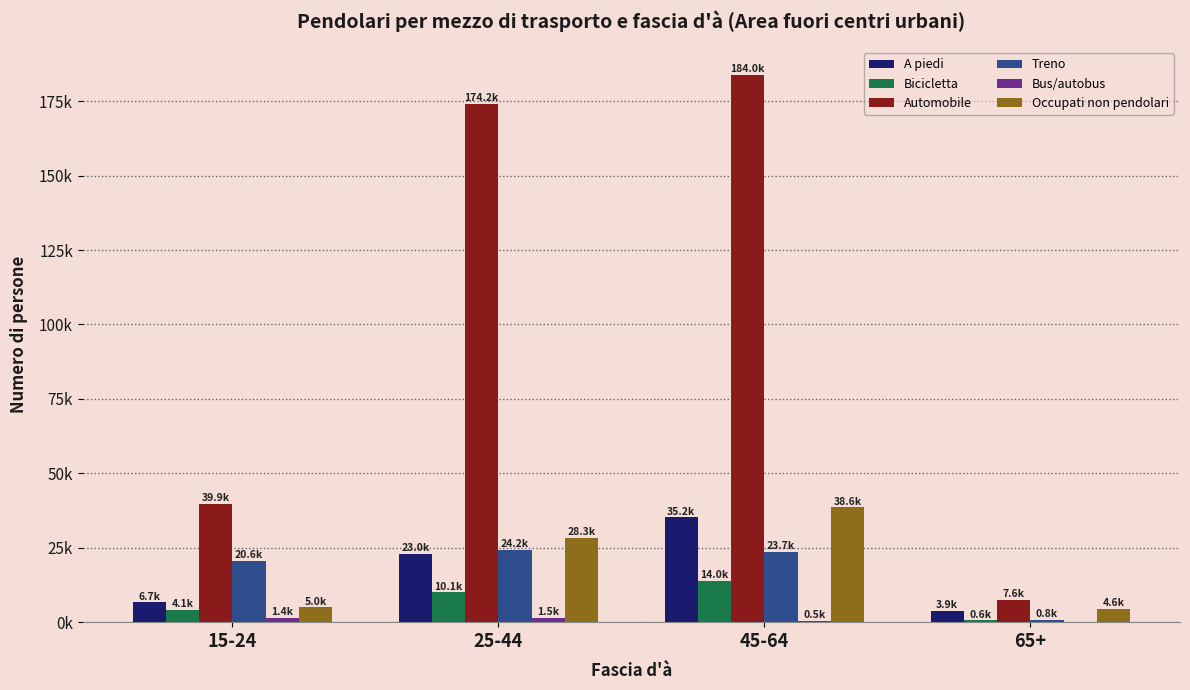

At which label is Bicicletta closest to 7313?

25-44